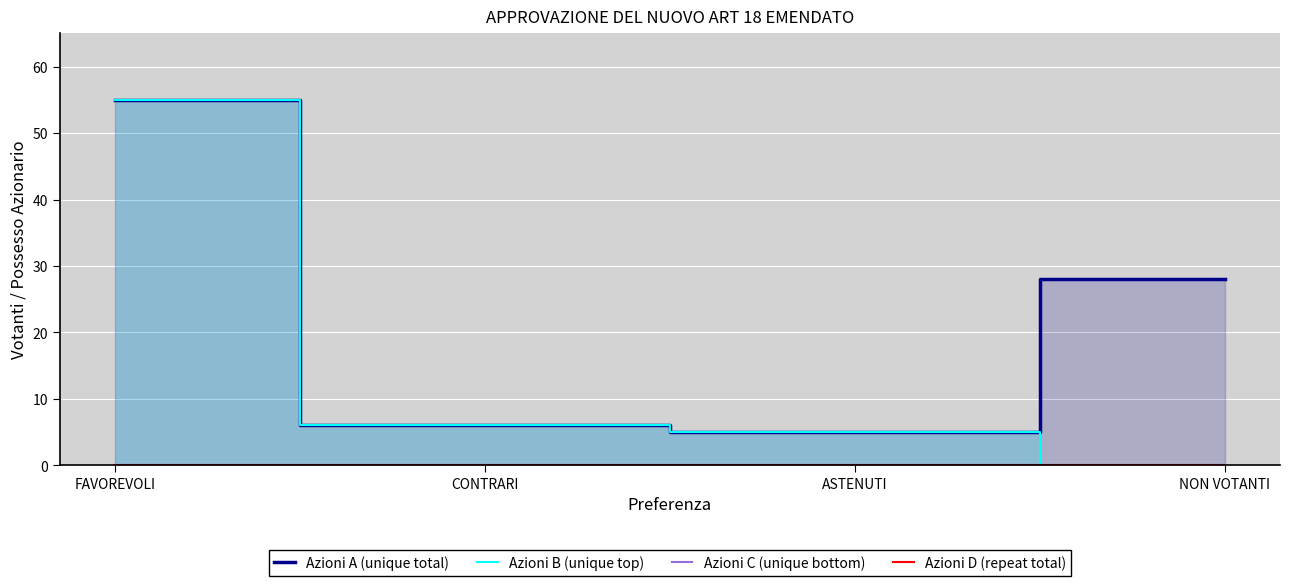

In Azioni A (unique total), how many points are lower than both neighbors (excluding endpoints)?

1